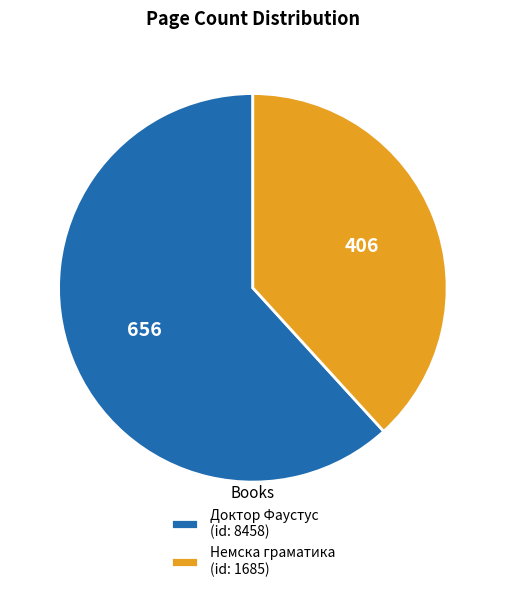

Is Доктор Фаустус (id: 8458) the majority of the pie?

Yes